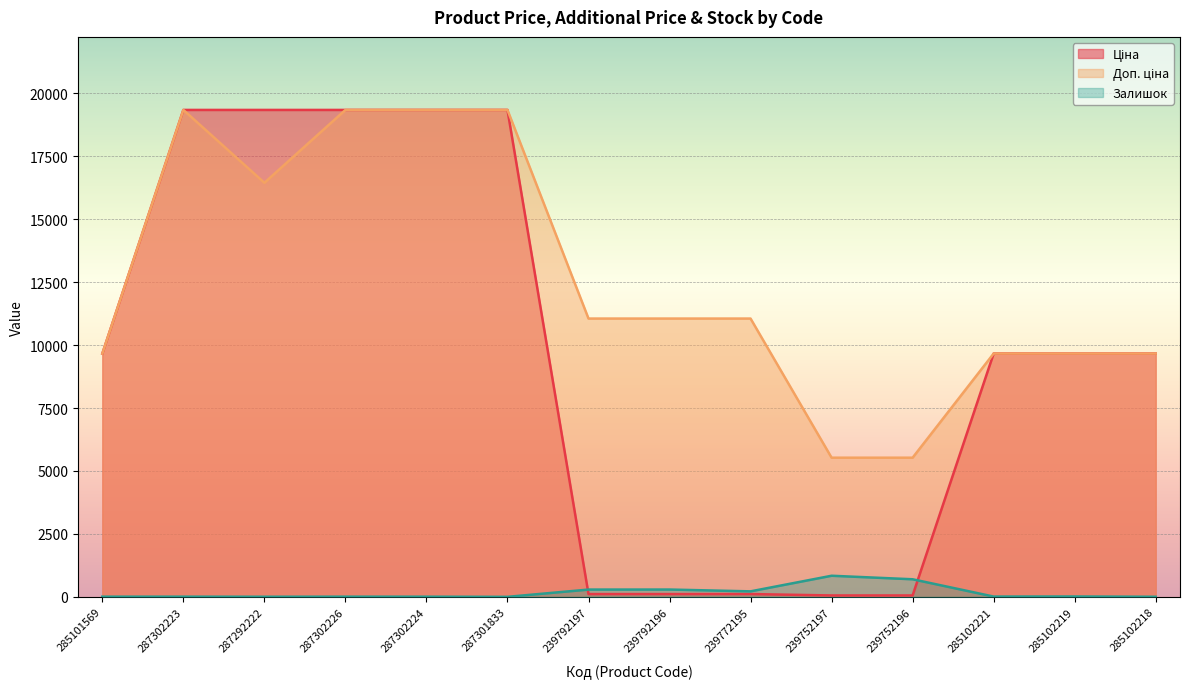

Reading left to right, extract all data points from this chart.

Ціна: 9664.7	19343.1	19343.1	19343.1	19343.1	19343.1	110.5	110.5	110.5	55.3	55.3	9664.7	9664.7	9664.7
Доп. ціна: 9664.7	19343.1	16448.2	19343.1	19343.1	19343.1	11055.0	11055.0	11055.0	5528.0	5528.0	9664.7	9664.7	9664.7
Залишок: 7.0	7.0	4.0	7.0	6.0	0.0	289.0	290.0	218.0	838.0	698.0	11.0	14.0	3.0